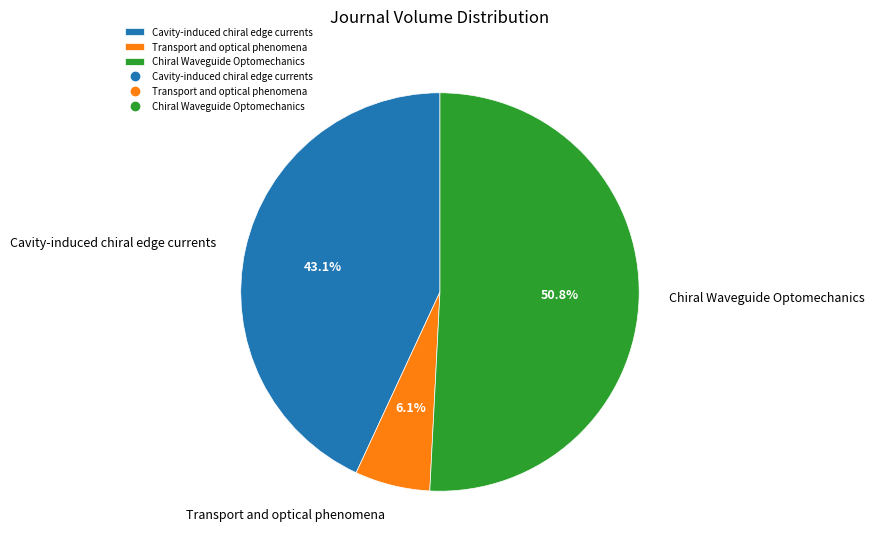

Is there any slice that represents more than half of the pie?

Yes